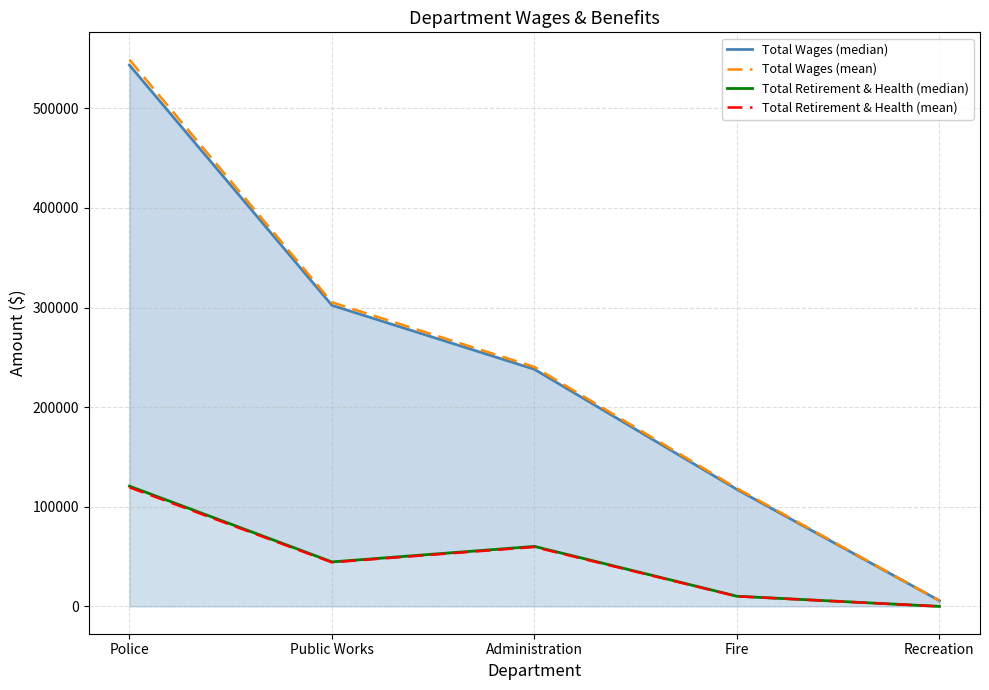

How many values in the Total Retirement & Health (median) series exceed 44659?

2